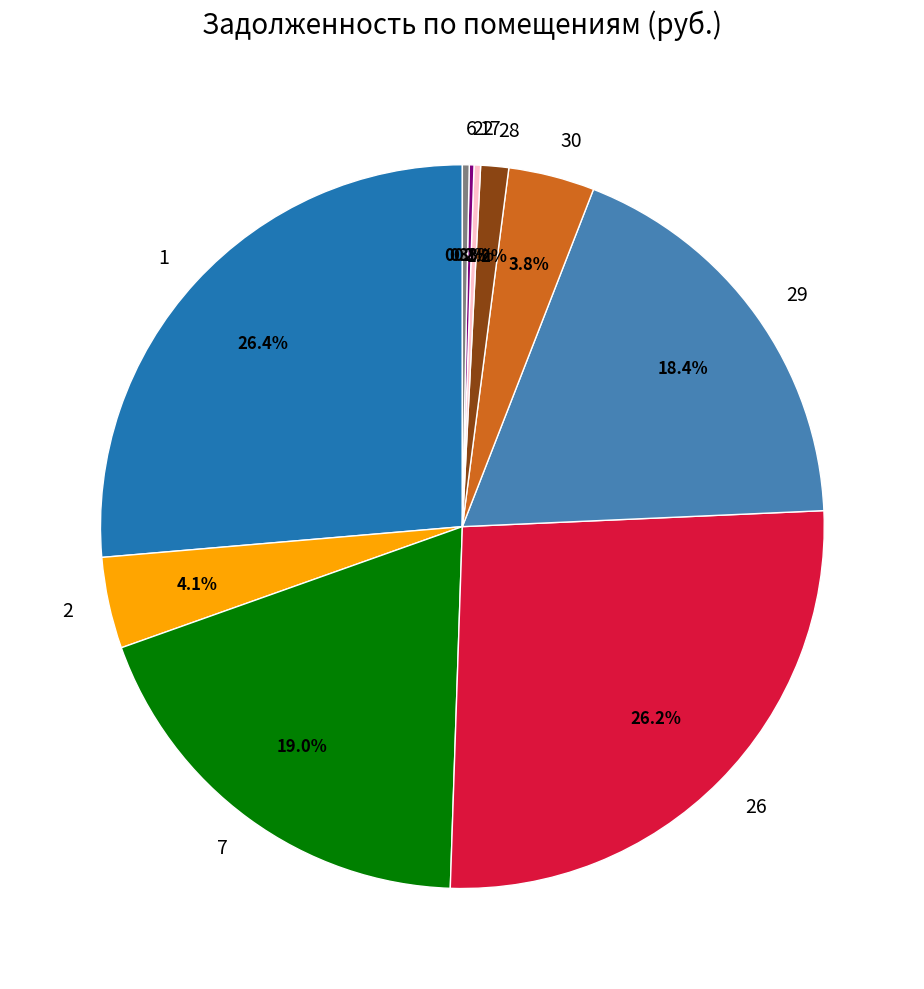

Does 17 represent more than half of the total?

No